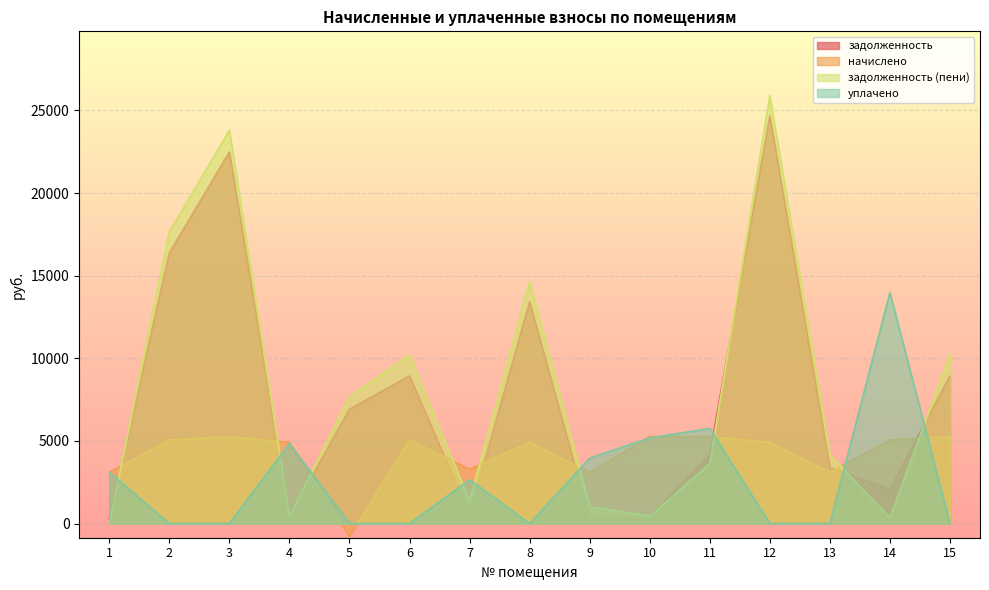

Is it true that начислено equals 2394.5 at 14?

False